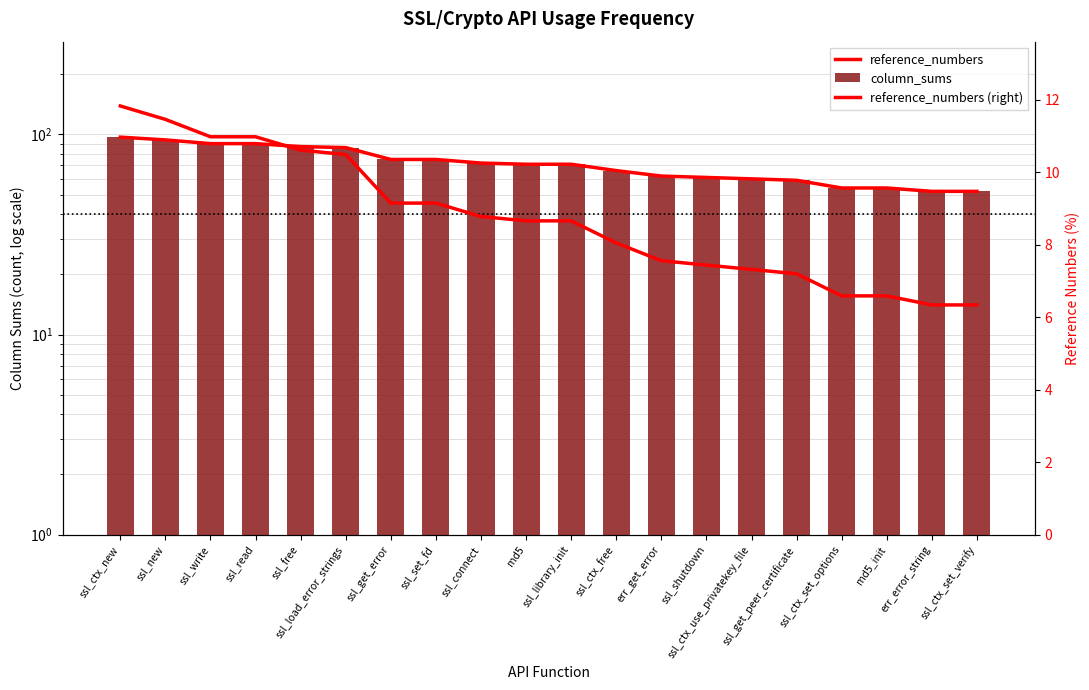

What is the difference between the maximum and minimum values in the reference_numbers series?

45.0